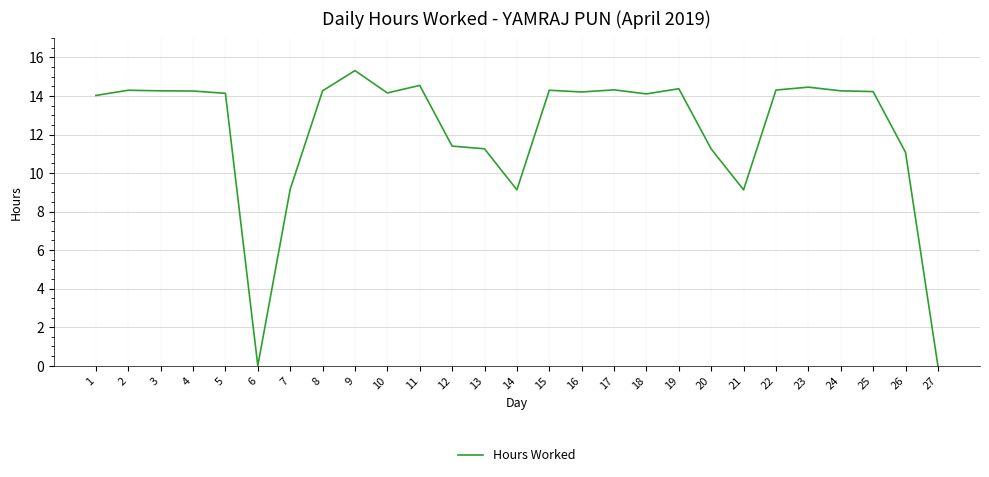

Is it true that the value at 21 is 9.1?

True